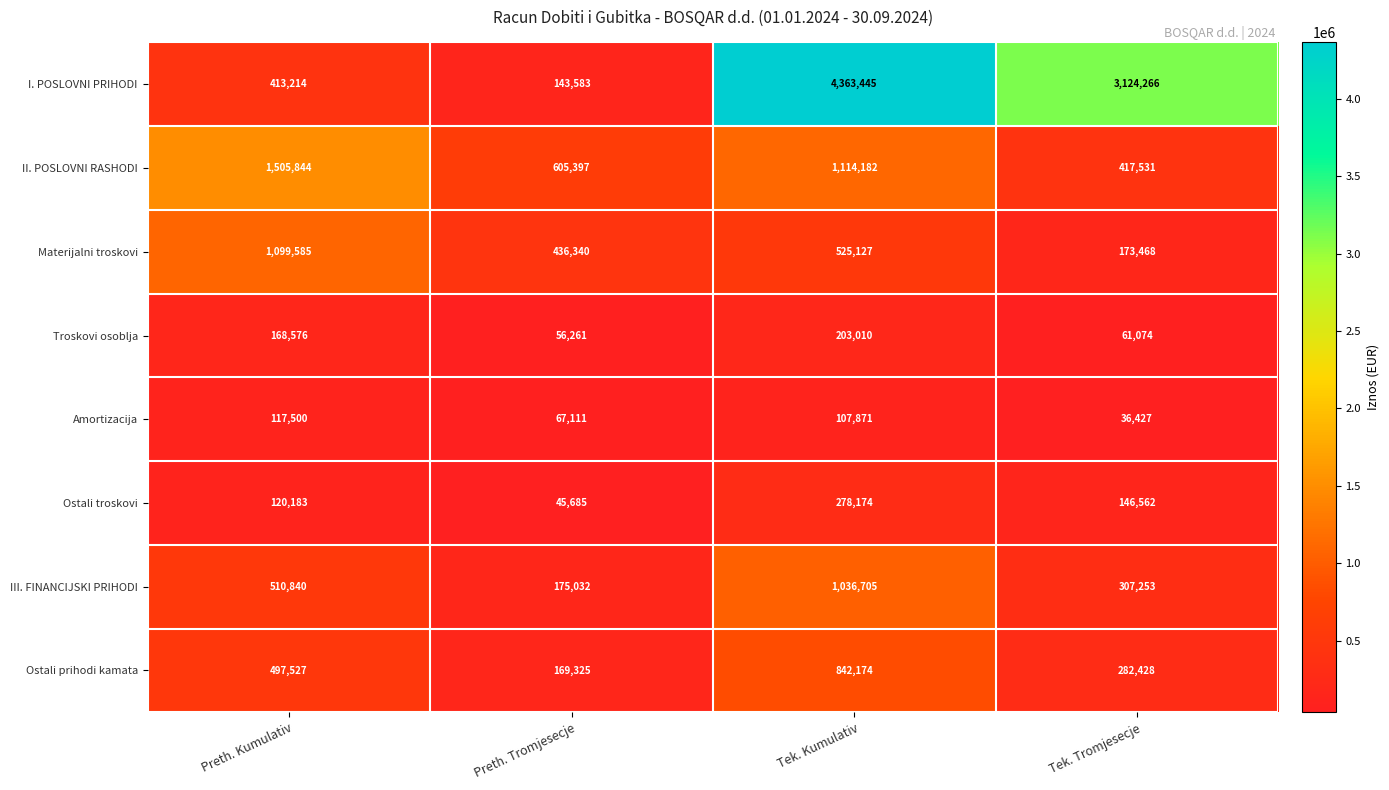

What is the maximum value for Amortizacija?

117500